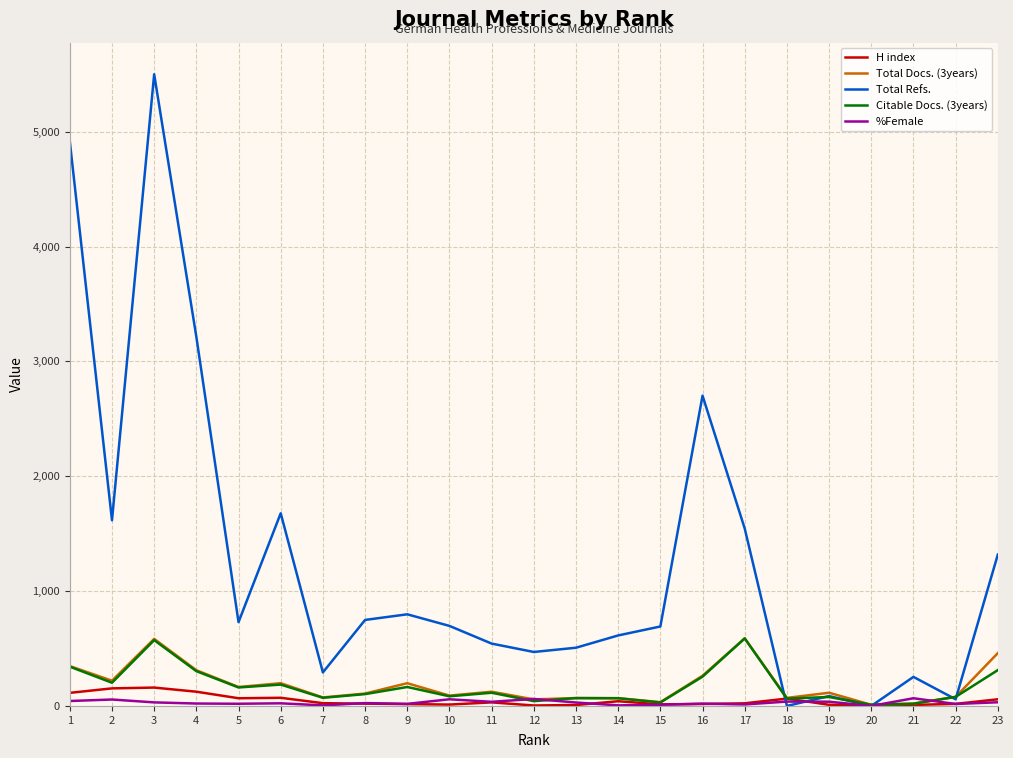

At which category does Citable Docs. (3years) reach its first local valley?

2